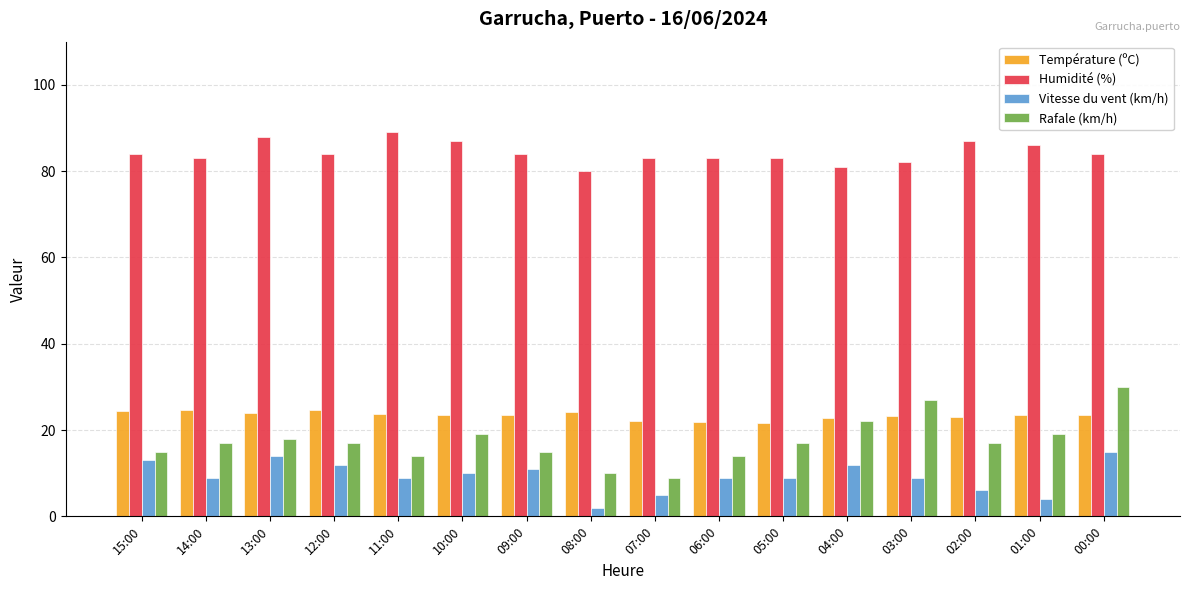

What is the value of the Température (ºC) bar at the 6th from the left?

23.6